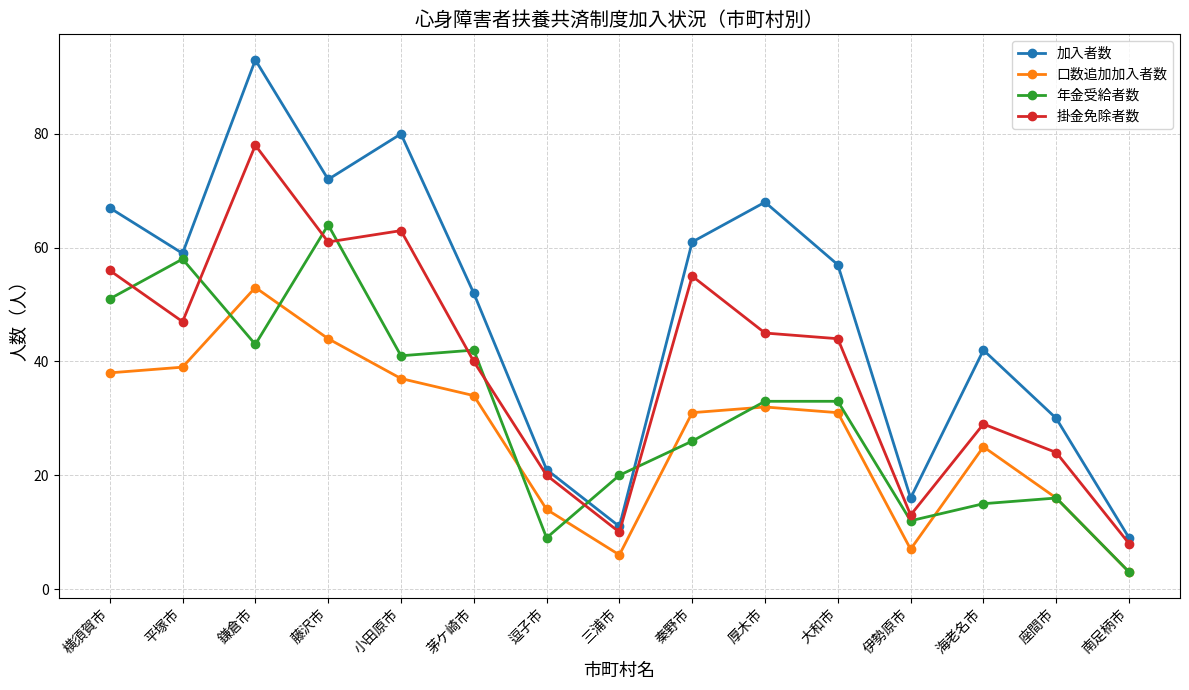

Rank the series at 海老名市 from highest to lowest value.

加入者数, 掛金免除者数, 口数追加加入者数, 年金受給者数